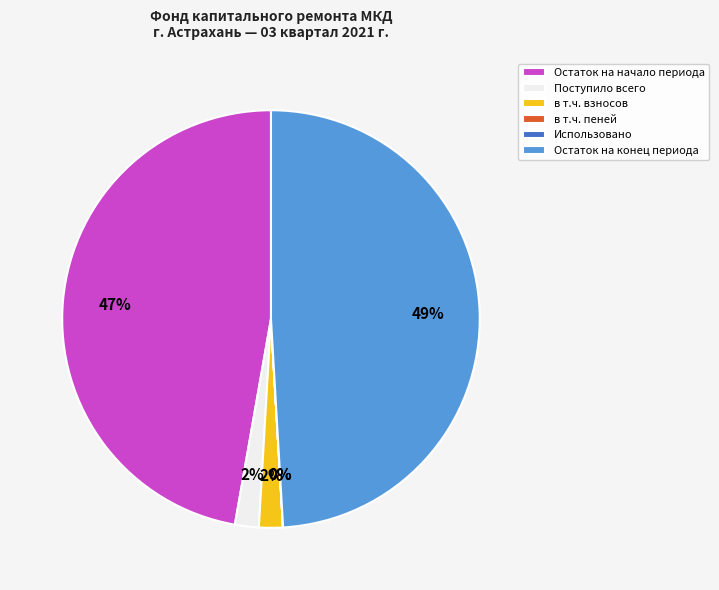

To the nearest percent, what is the difference between the largest and smallest slice percentages?

49%